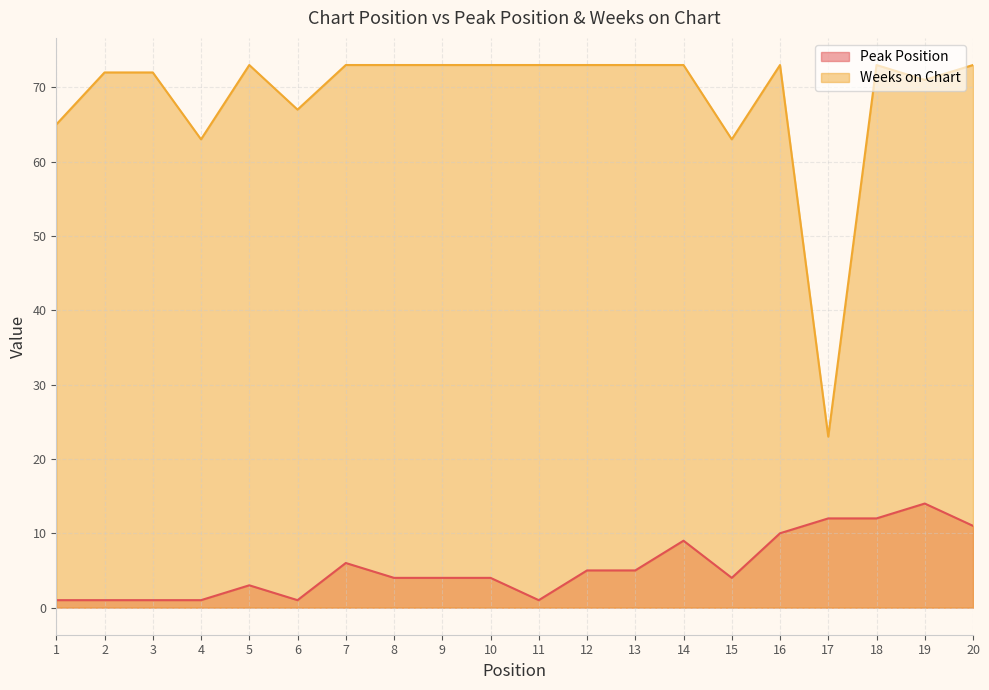

True or false: Weeks on Chart and Peak Position cross at least once.

False